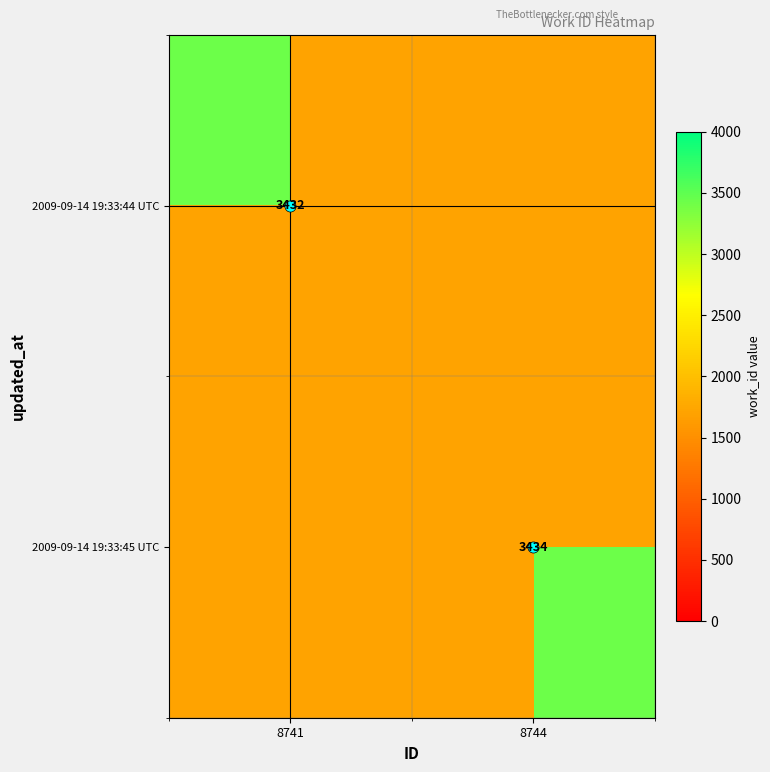

Is the value of 2009-09-14 19:33:45 UTC at 8744 greater than the value of 2009-09-14 19:33:44 UTC at 8741?

Yes